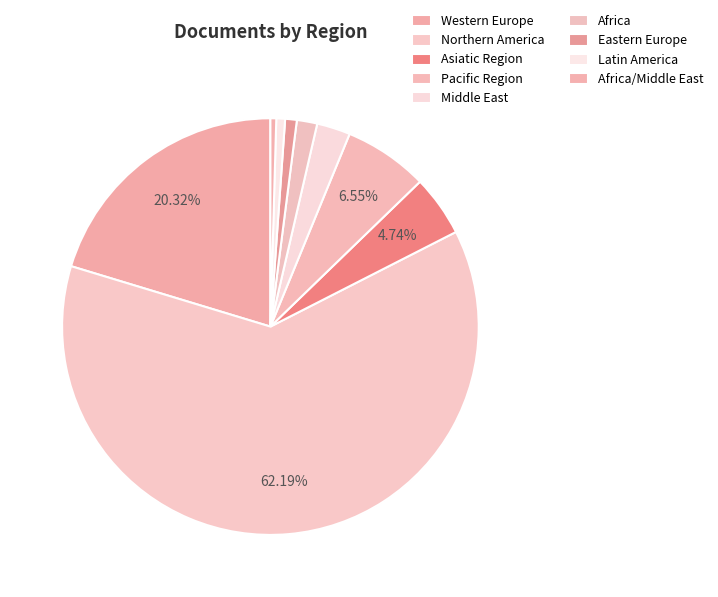

What is the largest slice in the pie chart?

Northern America